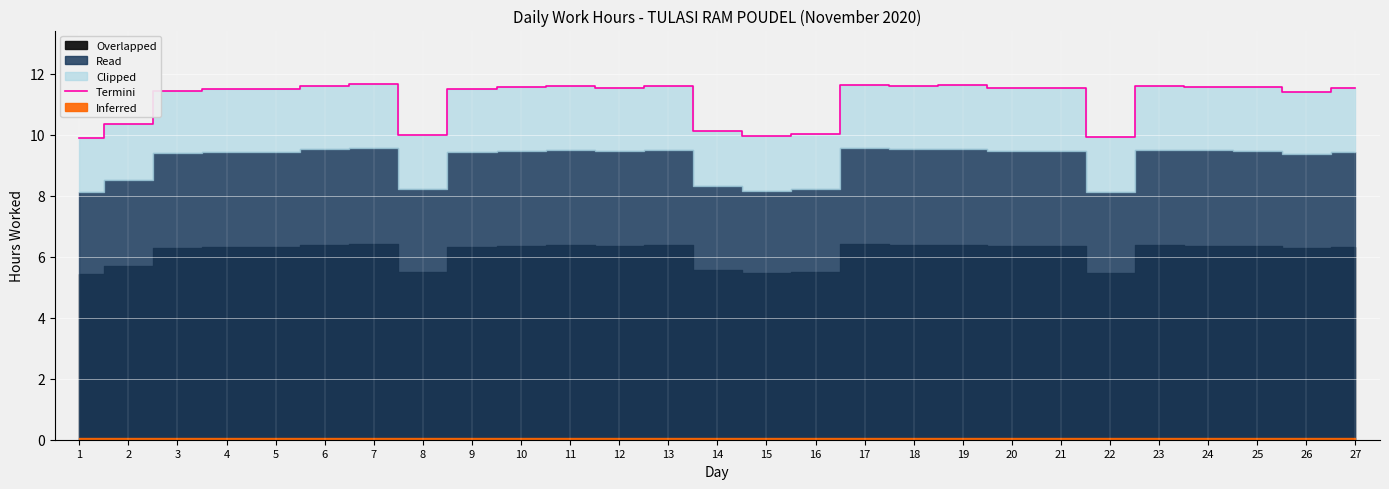

How many data points are less than 11?

7